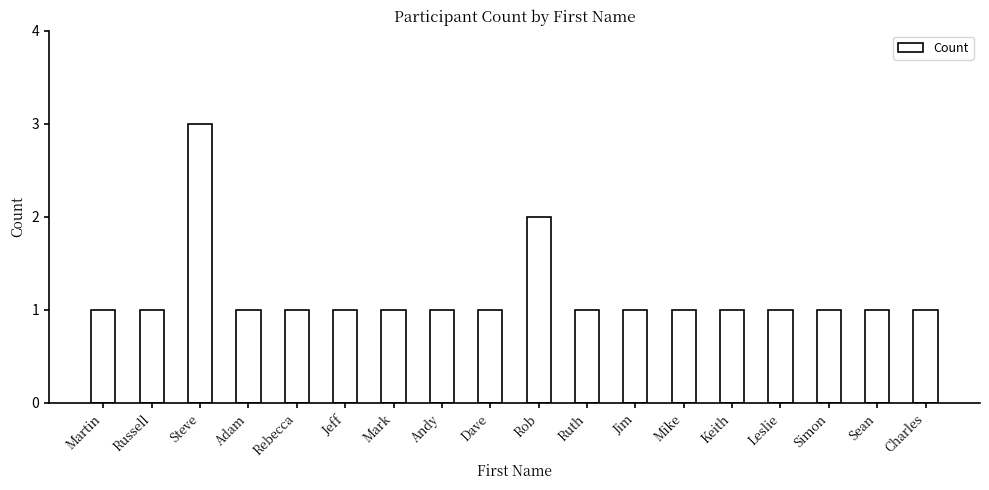

How many data points does each series have?

18